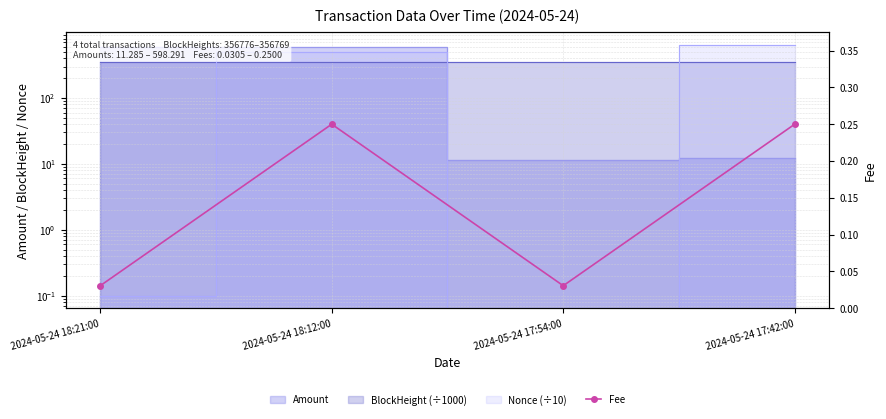

At which category does the chart reach its minimum across all series?

2024-05-24 18:21:00